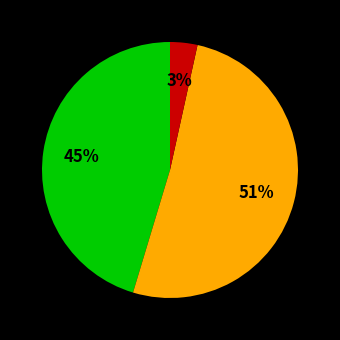

To the nearest percent, what is the average slice percentage?

33%